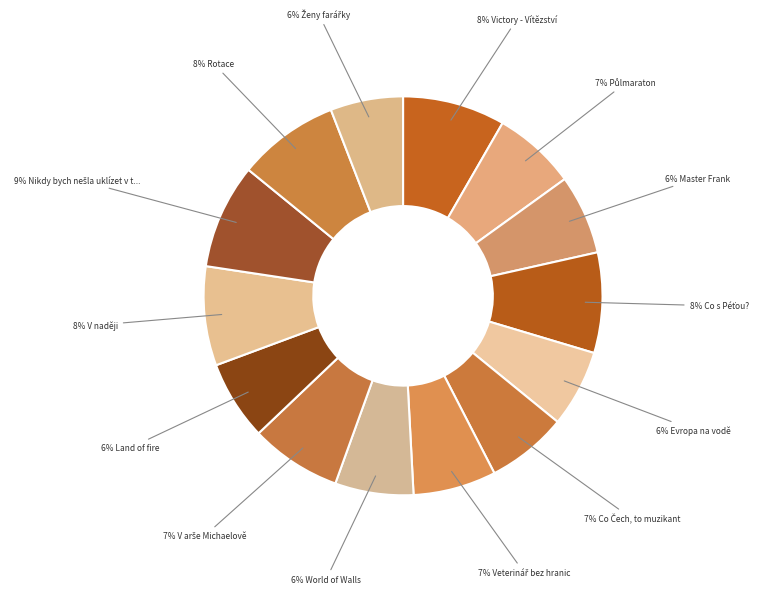

How many slices are in this pie chart?

14